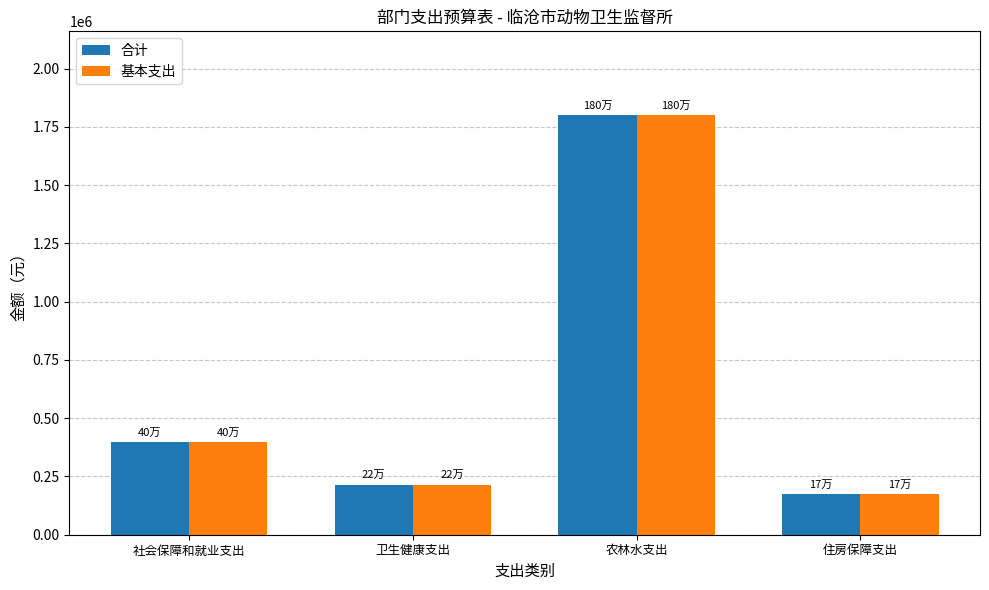

At which category is the sum across all series the highest?

农林水支出